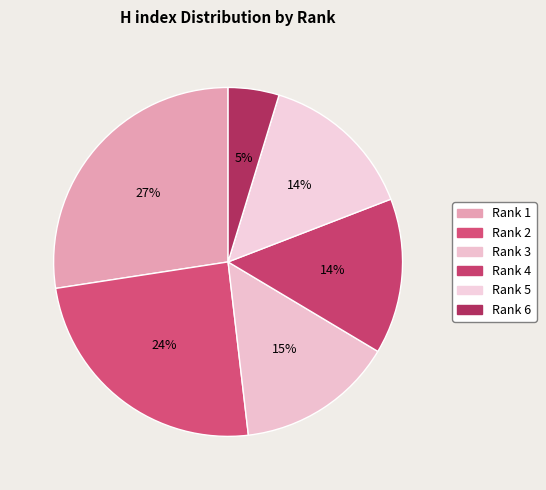

What is the change in value from Rank 2 to Rank 5?

-70